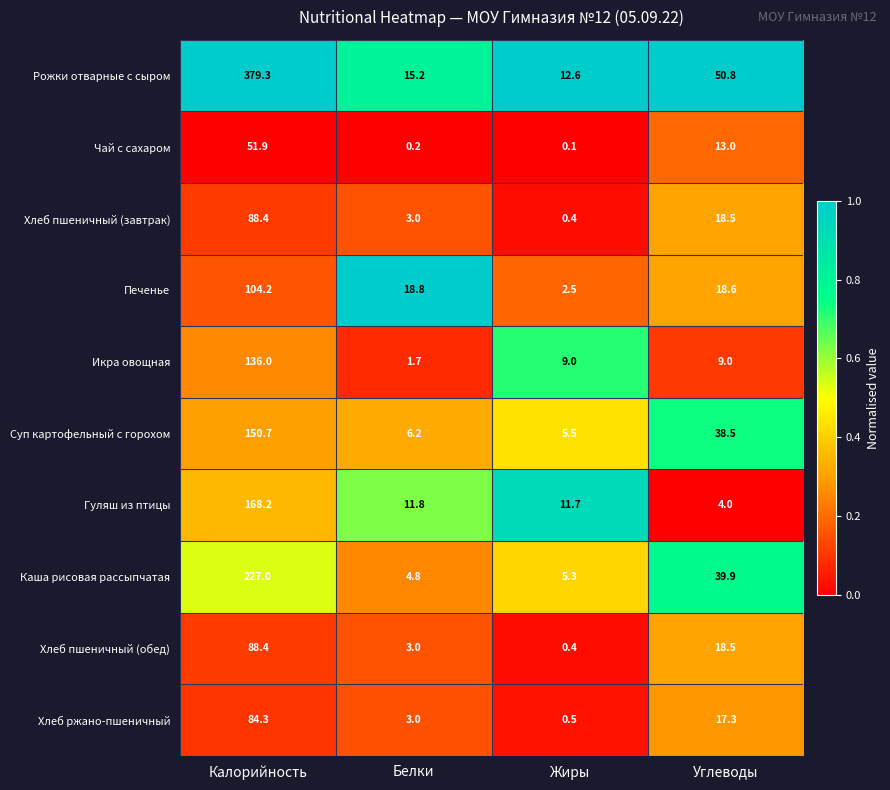

The value of Хлеб ржано-пшеничный at Углеводы is 17.3. True or false?

True